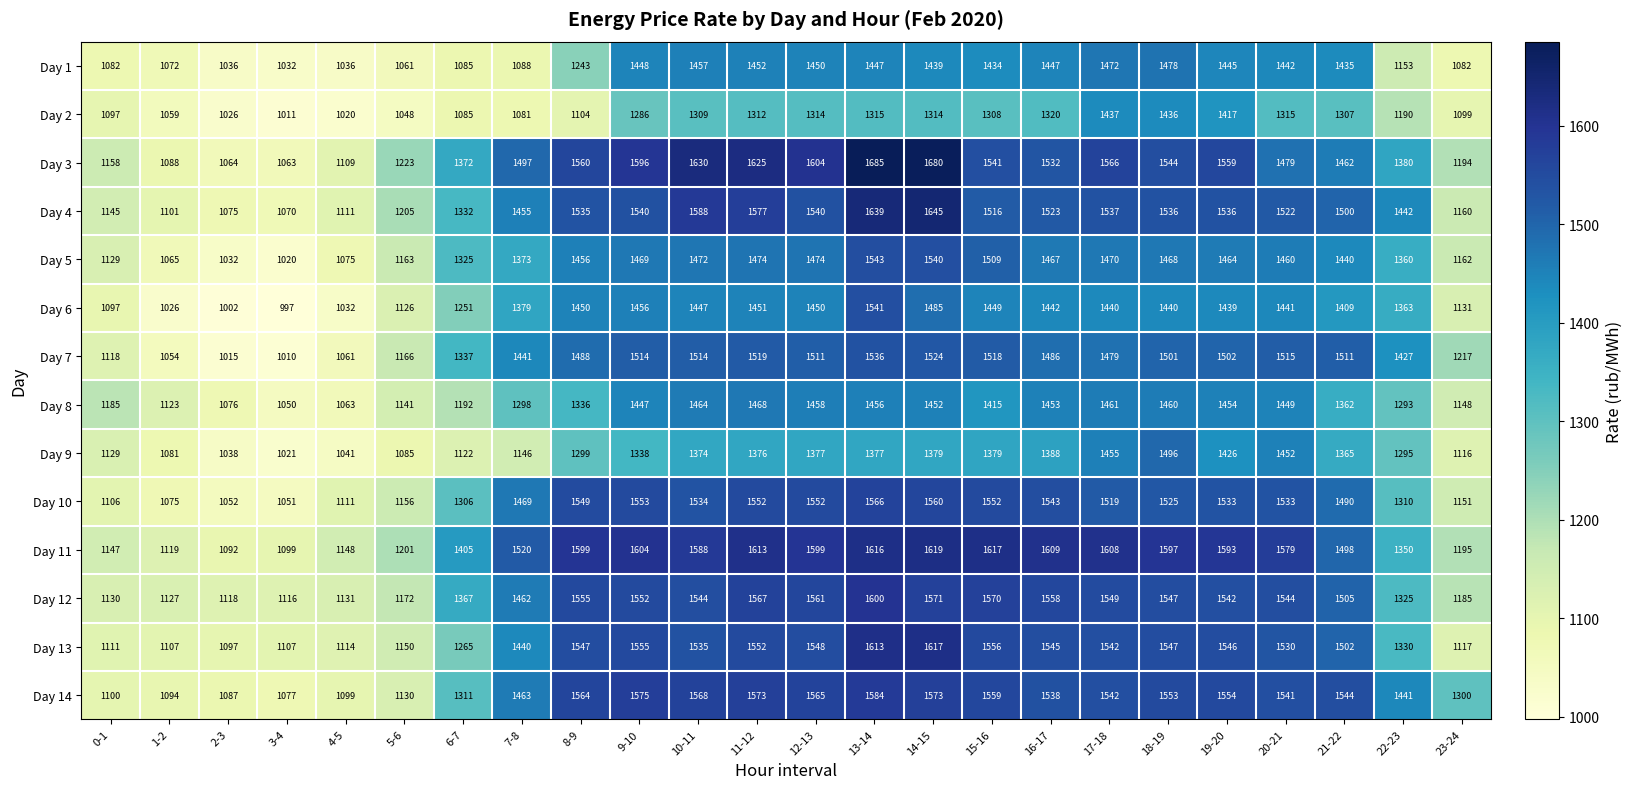

What is the greatest value displayed?

1685